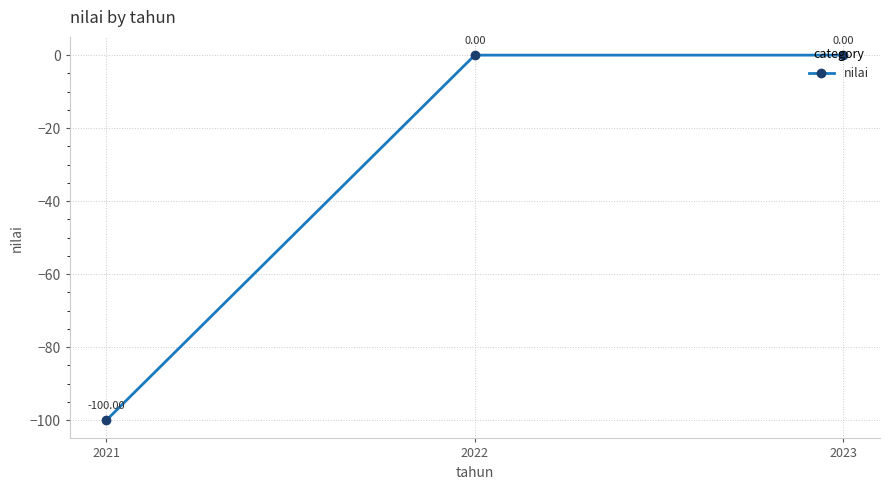

What is the change in value from 2021 to 2022?

+100.0